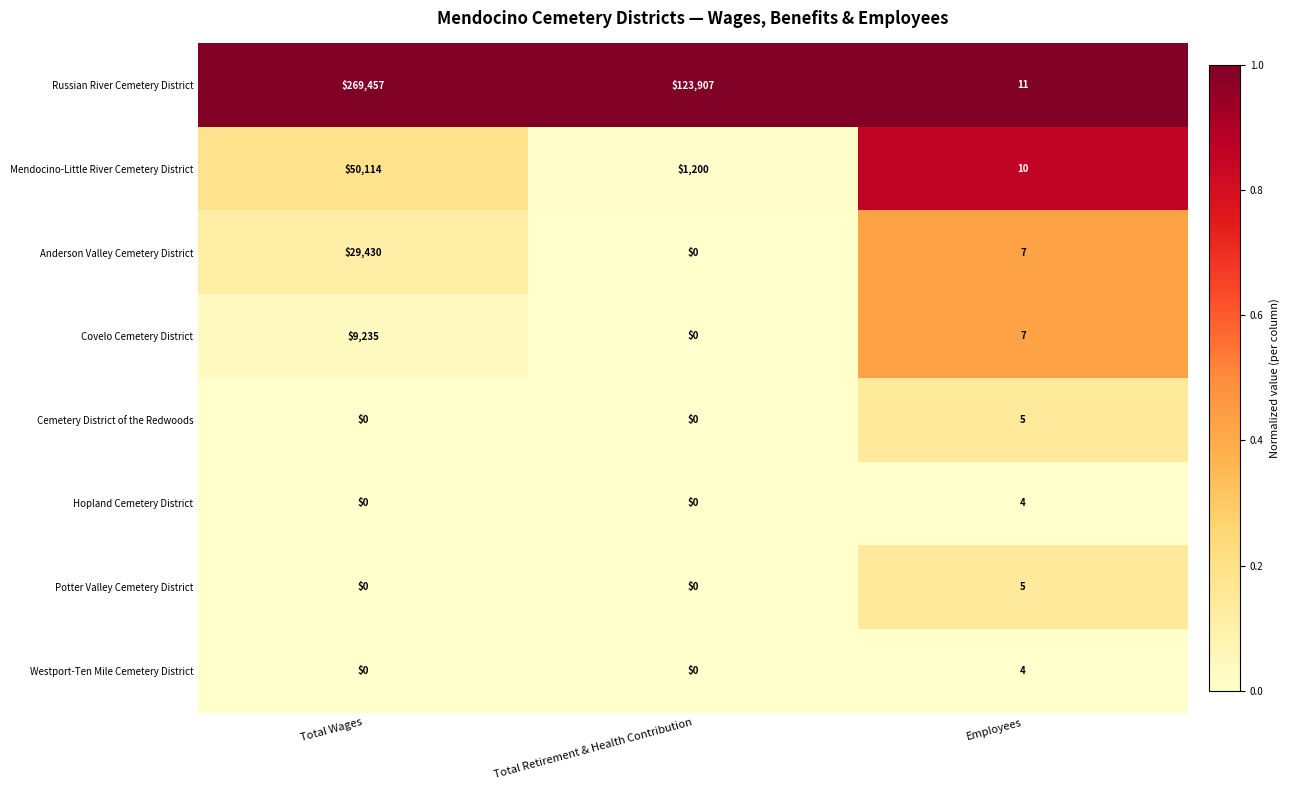

List the labels in order of Russian River Cemetery District value, largest first.

Total Wages, Total Retirement & Health Contribution, Employees